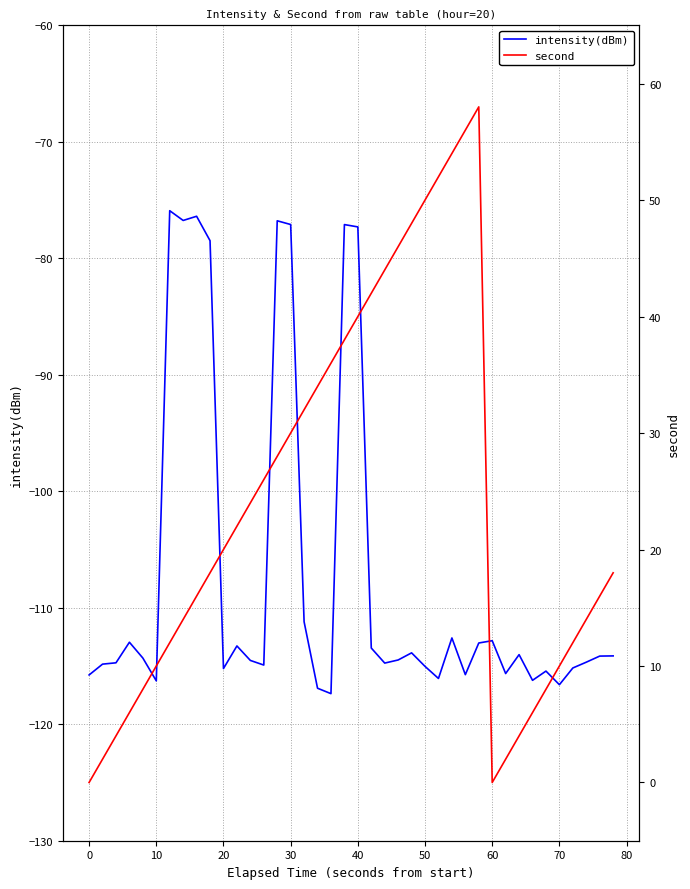

The value of intensity(dBm) at 60 is -112.8. True or false?

True